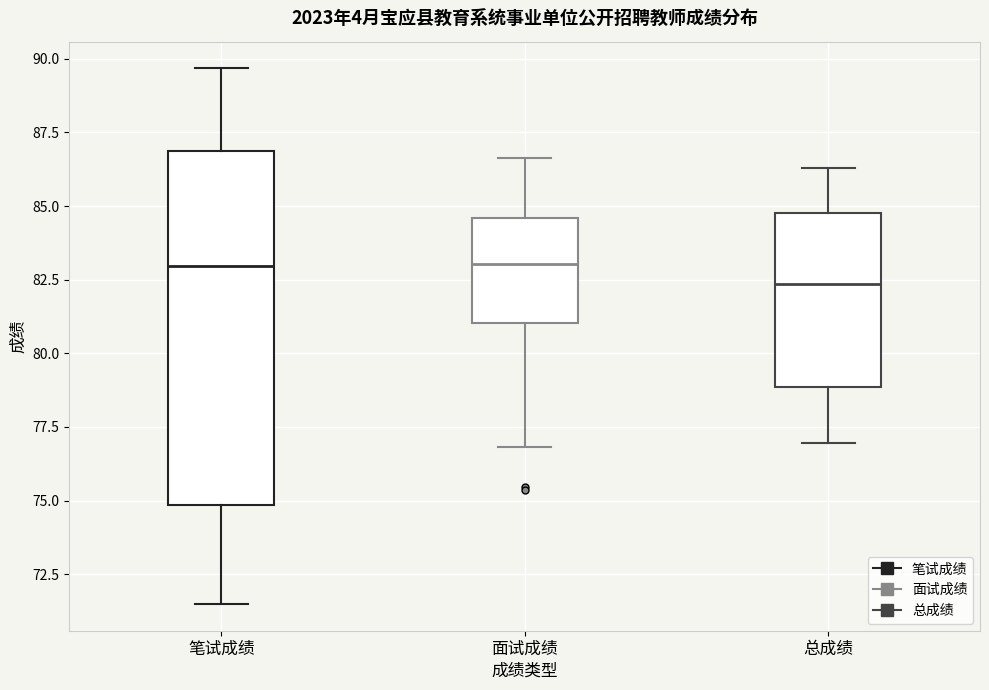

Reading left to right, read every box against the y-axis: the position of its median line, the range the box covers, and the ends of its whiskers. The values are not printed on the chart, so give them approximately, as read against the axis.

笔试成绩: median 83.0, box 75.0 to 87.0, whiskers 71.5 to 89.5
面试成绩: median 83.0, box 81.0 to 84.5, whiskers 77.0 to 86.5
总成绩: median 82.5, box 79.0 to 85.0, whiskers 77.0 to 86.5